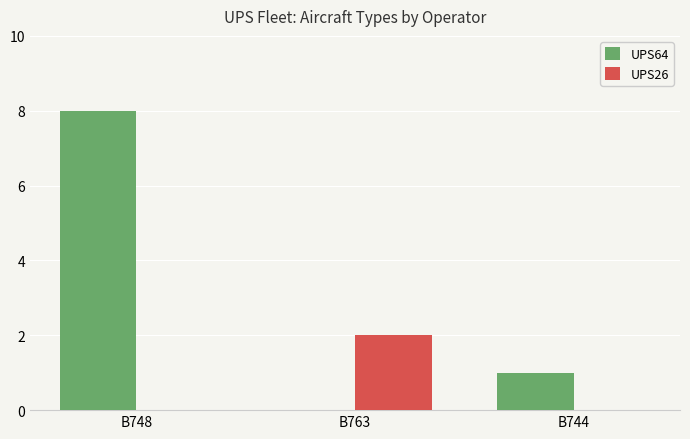

At which category is the sum across all series the highest?

B748